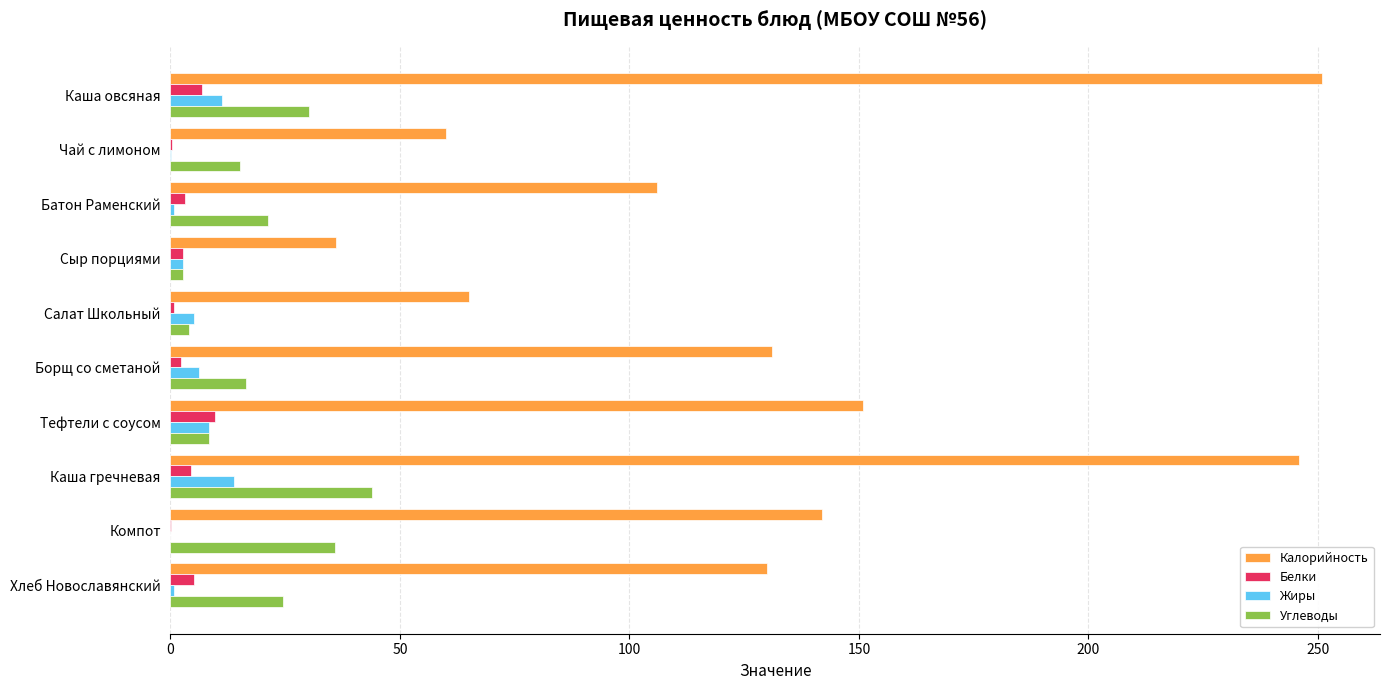

What is the highest value of the Жиры series?

13.8